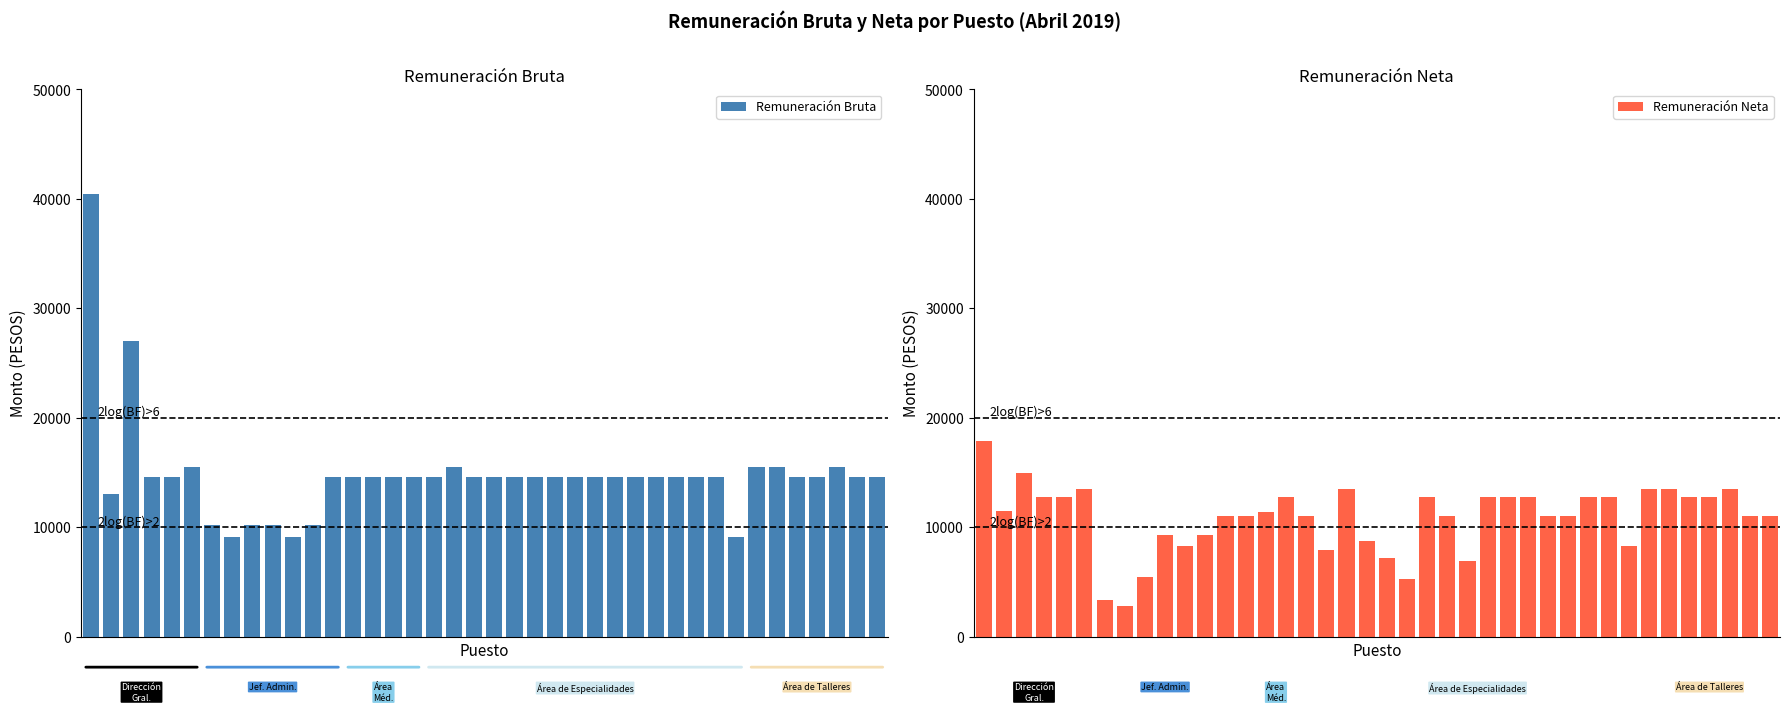

List the series in order of their peak value, highest first.

Remuneración Bruta, Remuneración Neta